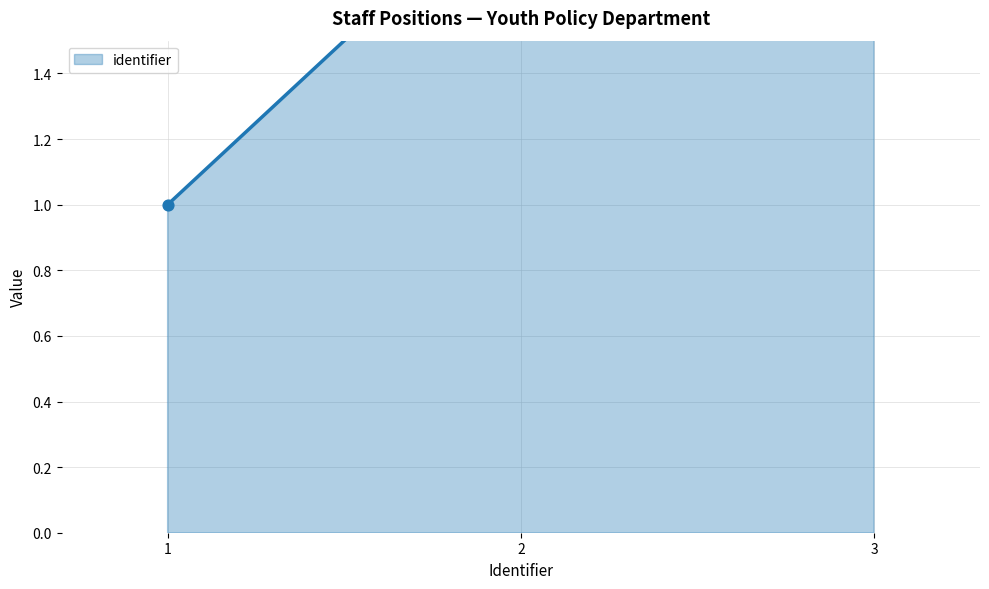

Between 3 and 2, which is larger?

3